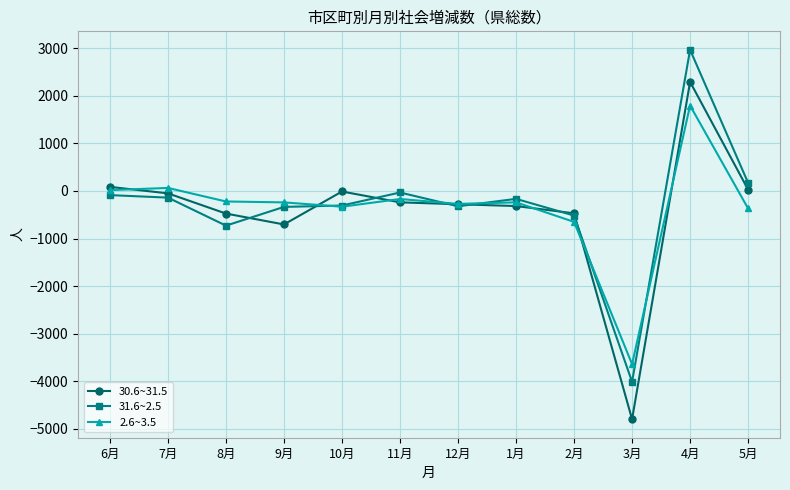

Does the chart have visible grid lines?

Yes